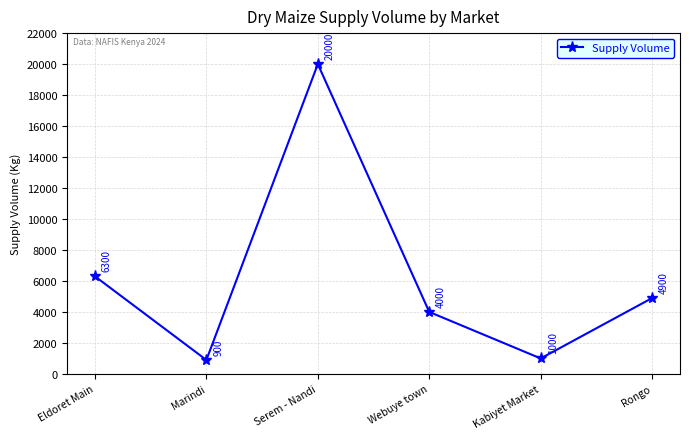

Count the number of data series in this chart.

1